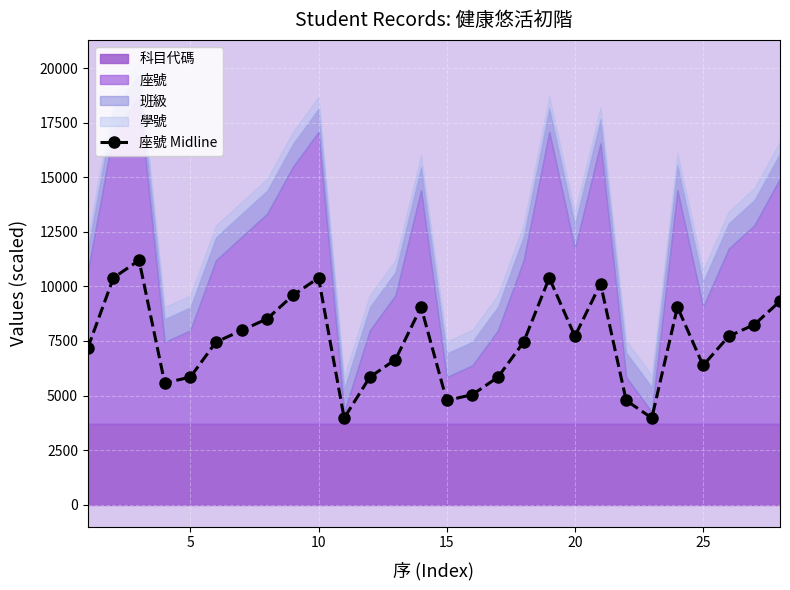

True or false: 座號 Midline has more than 0 points higher than both neighbors.

True